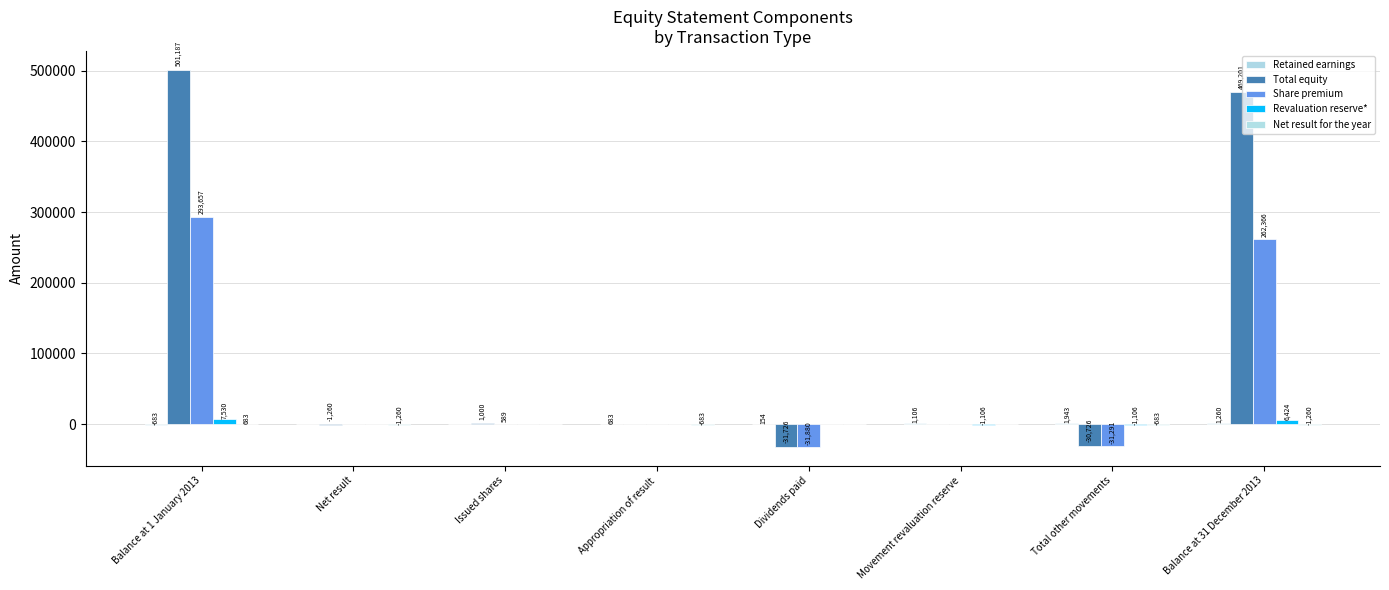

What is the sum of all Revaluation reserve* values?

11742